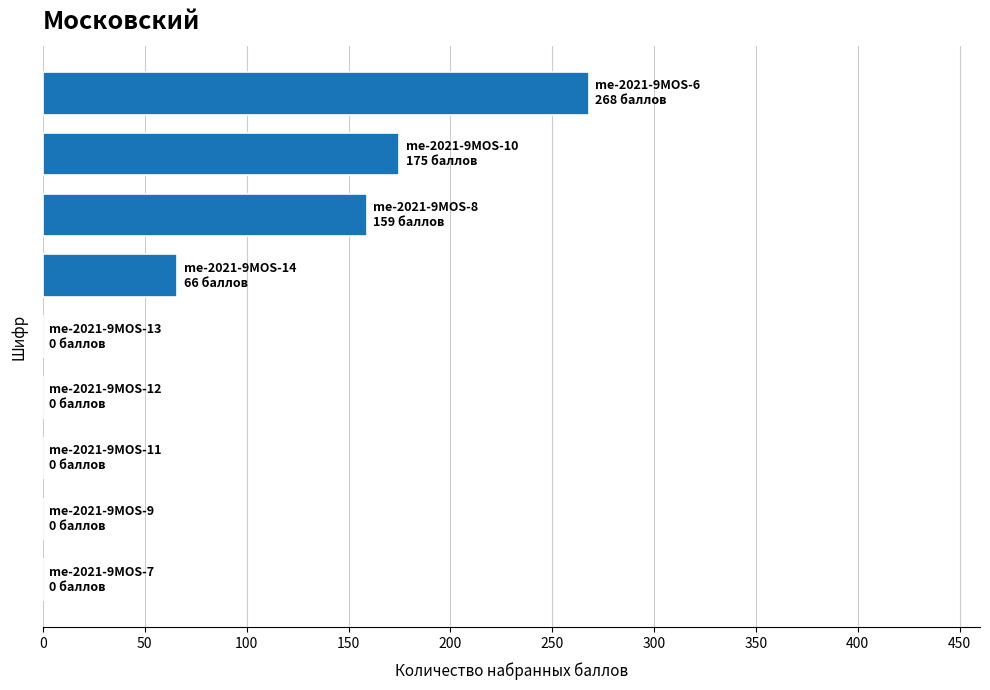

What is the greatest value displayed?

268